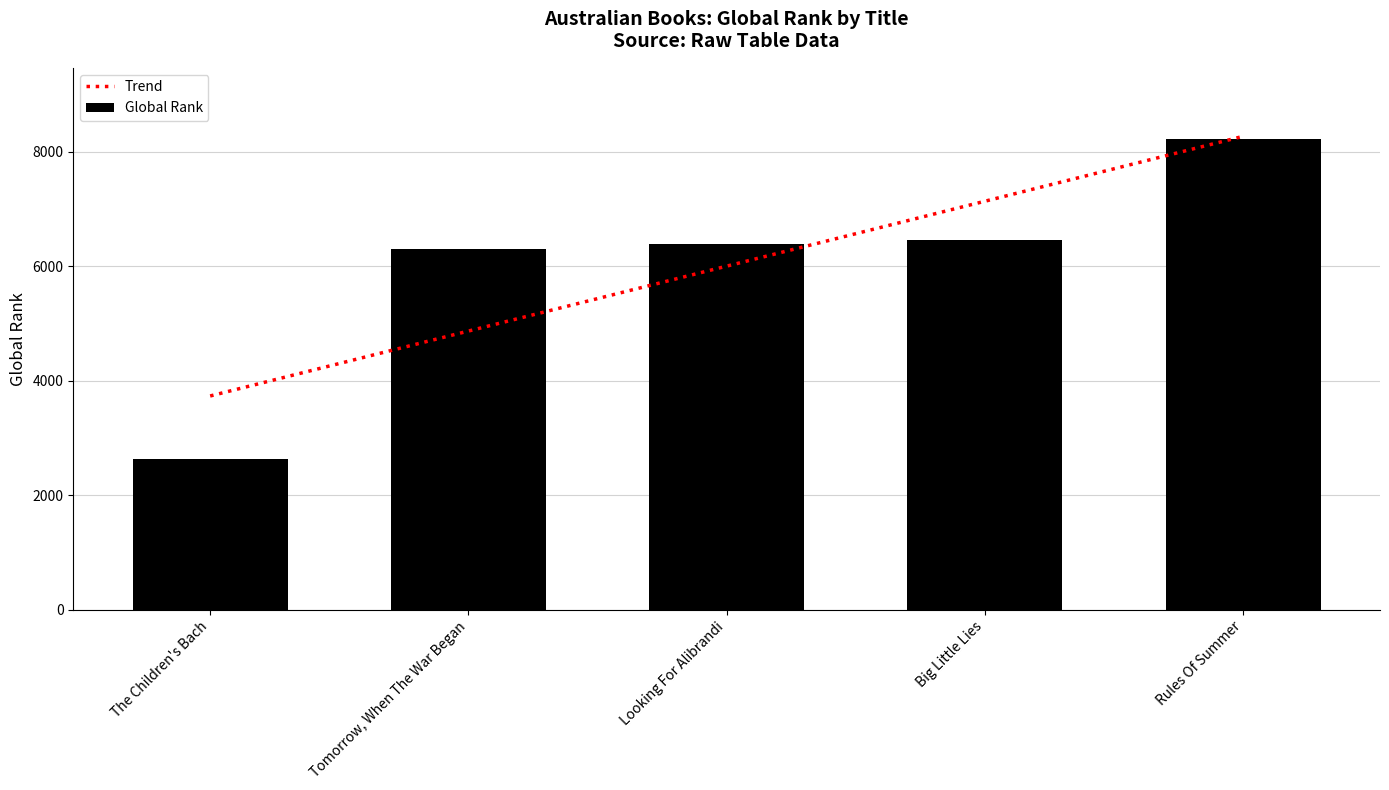

Rank the categories by value from highest to lowest.

Rules Of Summer, Big Little Lies, Looking For Alibrandi, Tomorrow, When The War Began, The Children's Bach